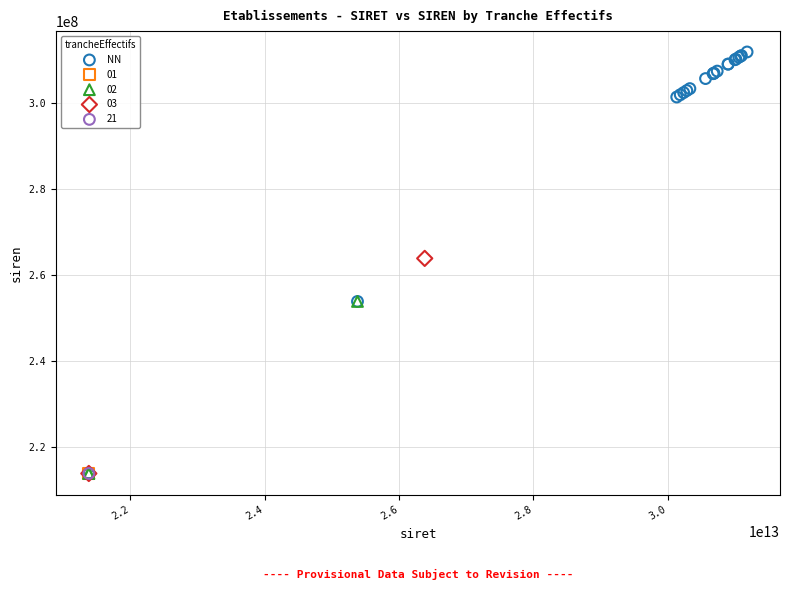

What are all the series names shown in the legend?

NN, 01, 02, 03, 21